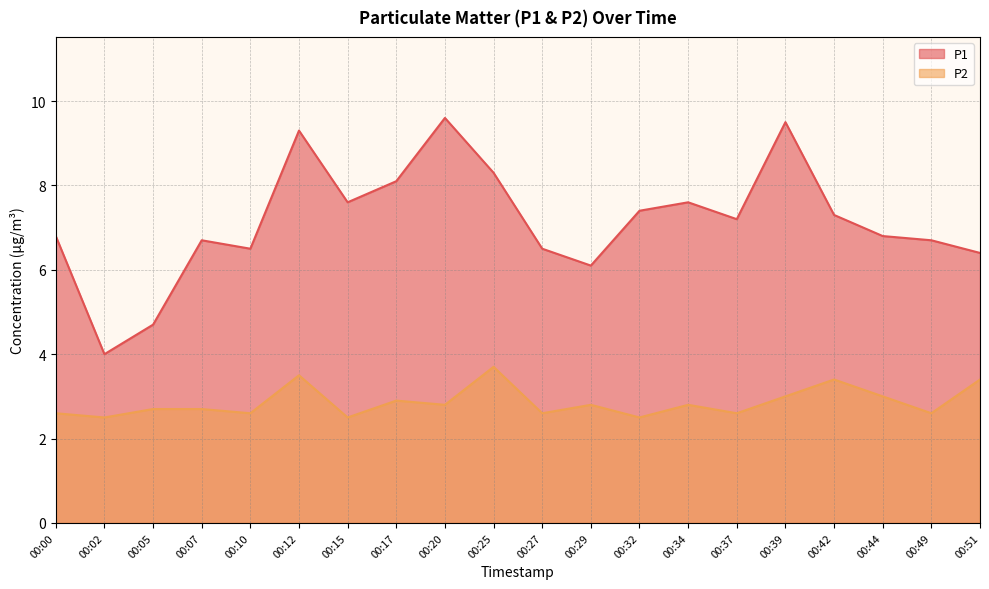

Reading left to right, transcribe all the data shown in this chart.

P1: 6.8	4.0	4.7	6.7	6.5	9.3	7.6	8.1	9.6	8.3	6.5	6.1	7.4	7.6	7.2	9.5	7.3	6.8	6.7	6.4
P2: 2.6	2.5	2.7	2.7	2.6	3.5	2.5	2.9	2.8	3.7	2.6	2.8	2.5	2.8	2.6	3.0	3.4	3.0	2.6	3.4